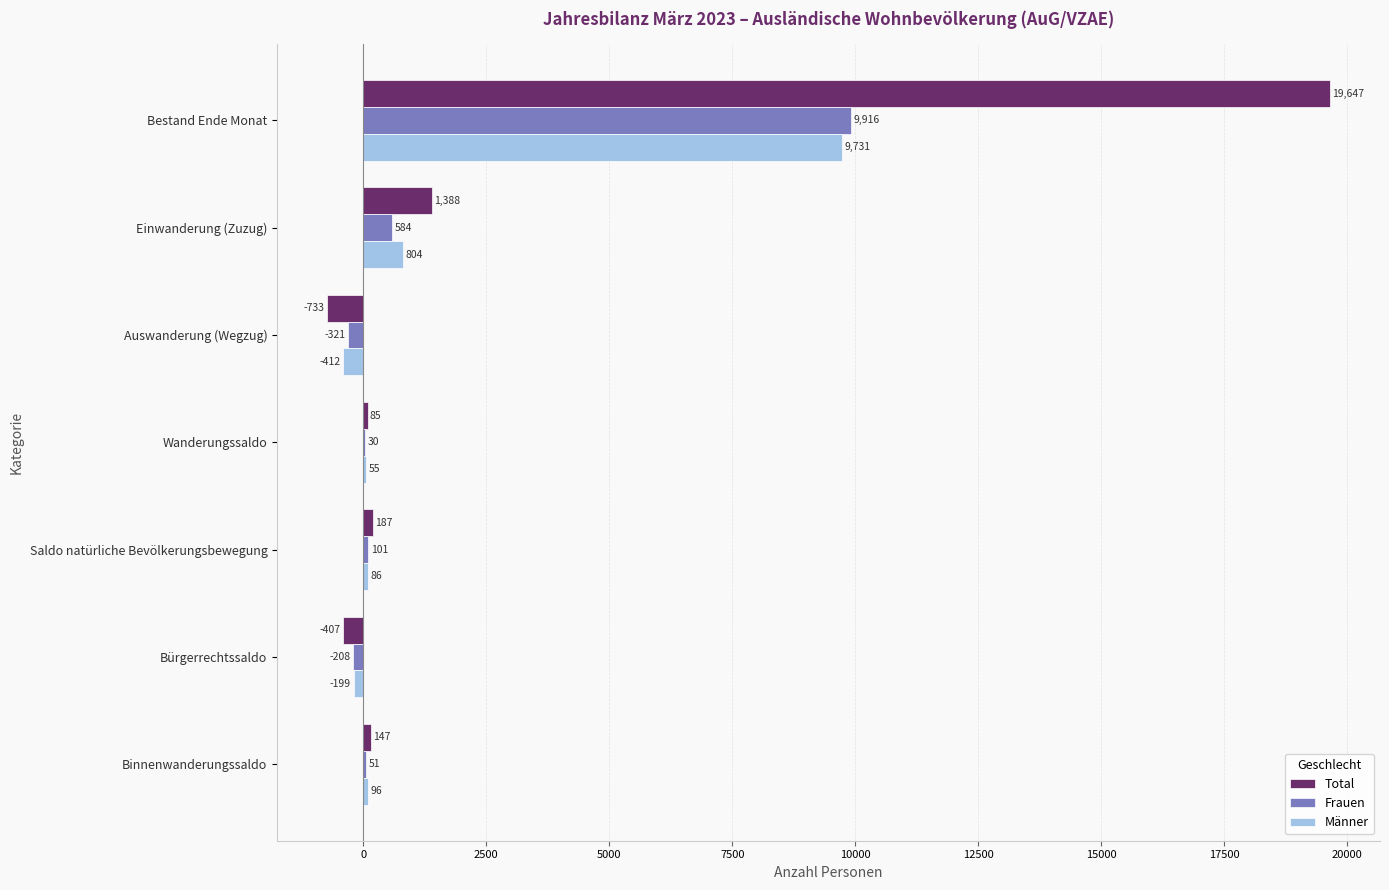

What is the sum of the Frauen values at Binnenwanderungssaldo and Saldo natürliche Bevölkerungsbewegung?

152